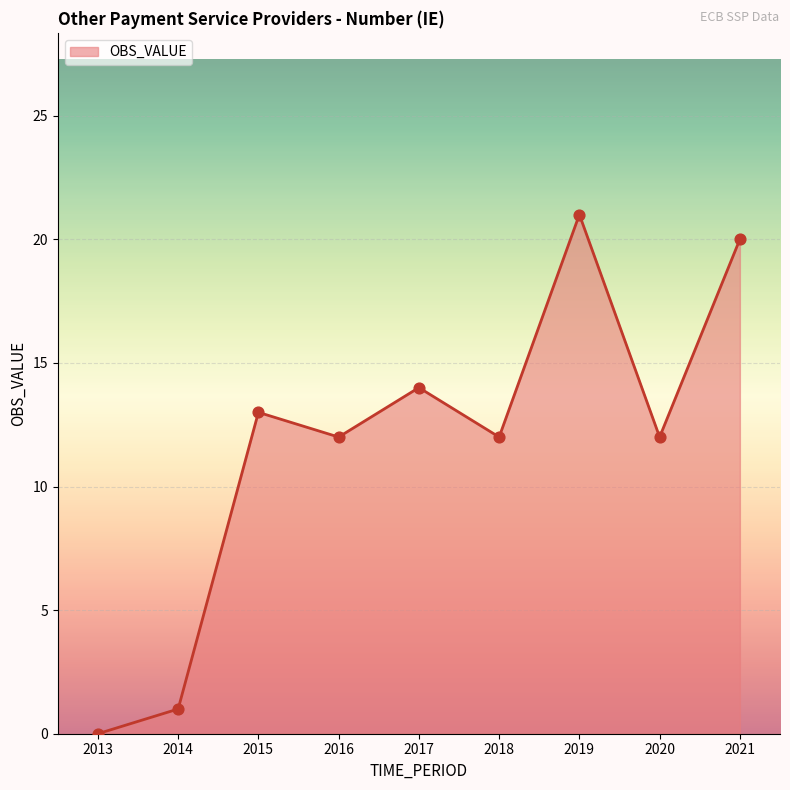

What is the change in value from 2015 to 2017?

+1